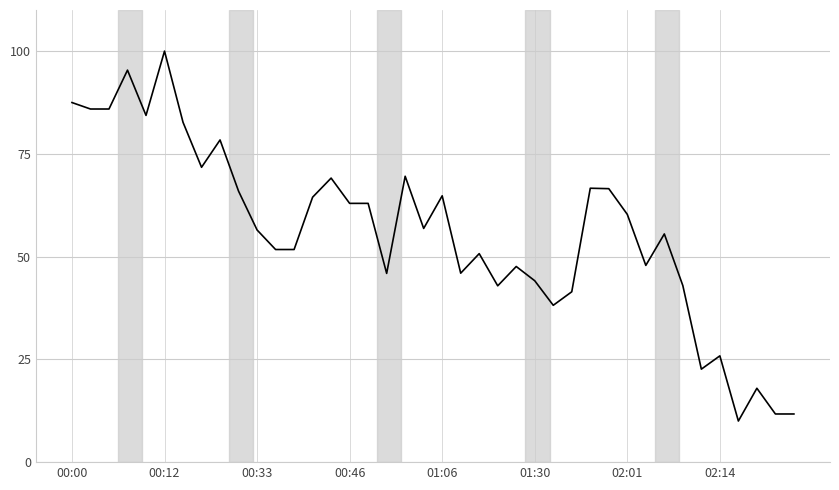

What is the smallest value displayed?

10.0